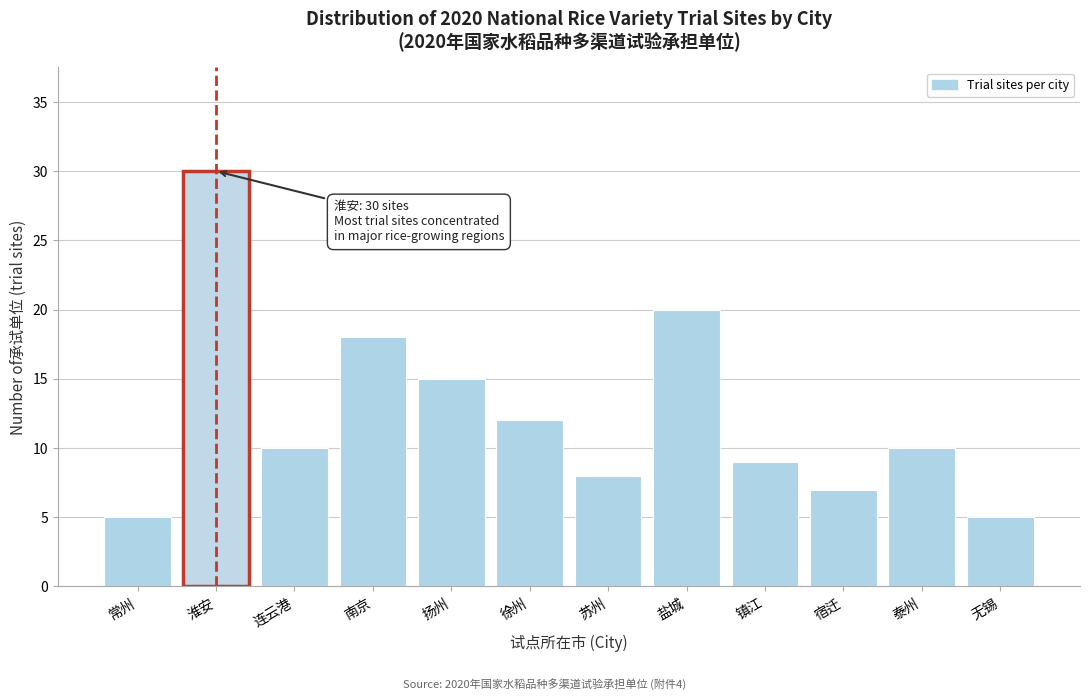

Reading right to left, extract all data points from this chart.

无锡=5	泰州=10	宿迁=7	镇江=9	盐城=20	苏州=8	徐州=12	扬州=15	南京=18	连云港=10	淮安=30	常州=5